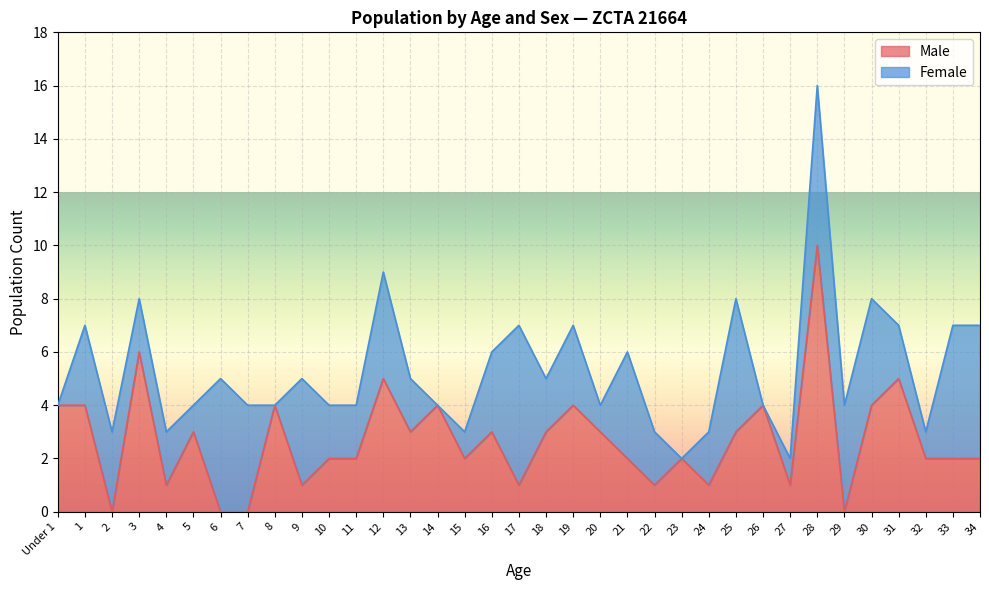

Count the number of values greater than 2.

17